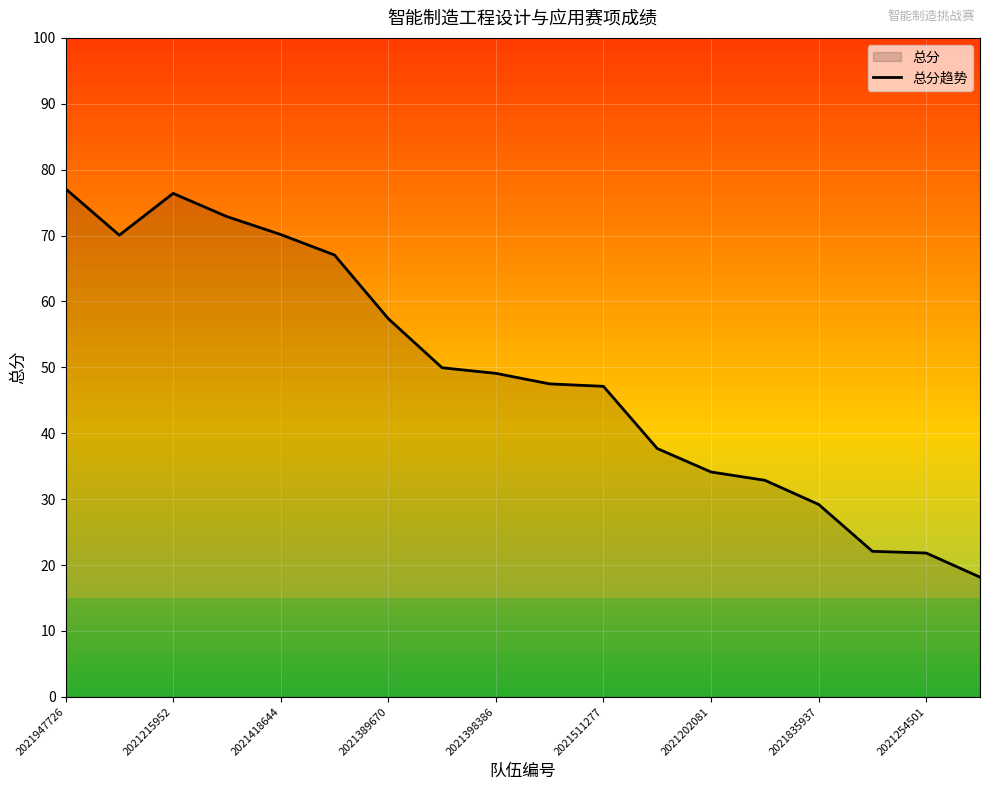

Count the number of categories in the chart.

18